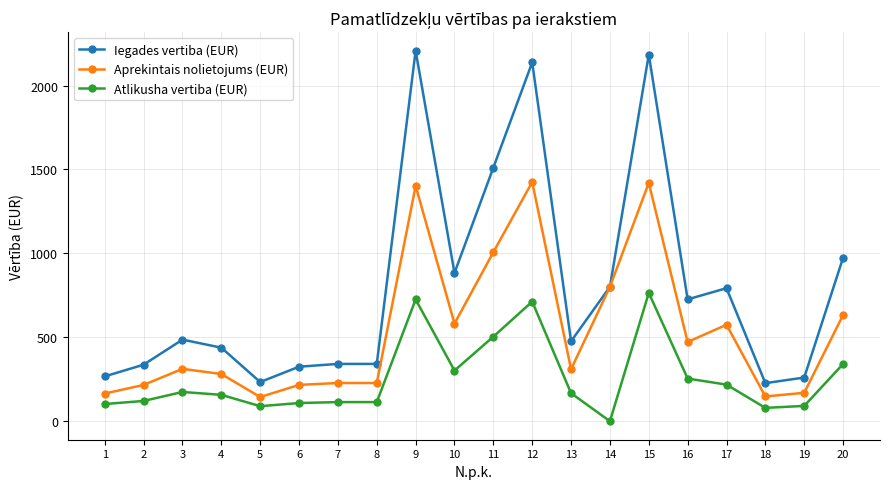

Is it true that Iegades vertiba (EUR) equals 324.6 at 6?

True